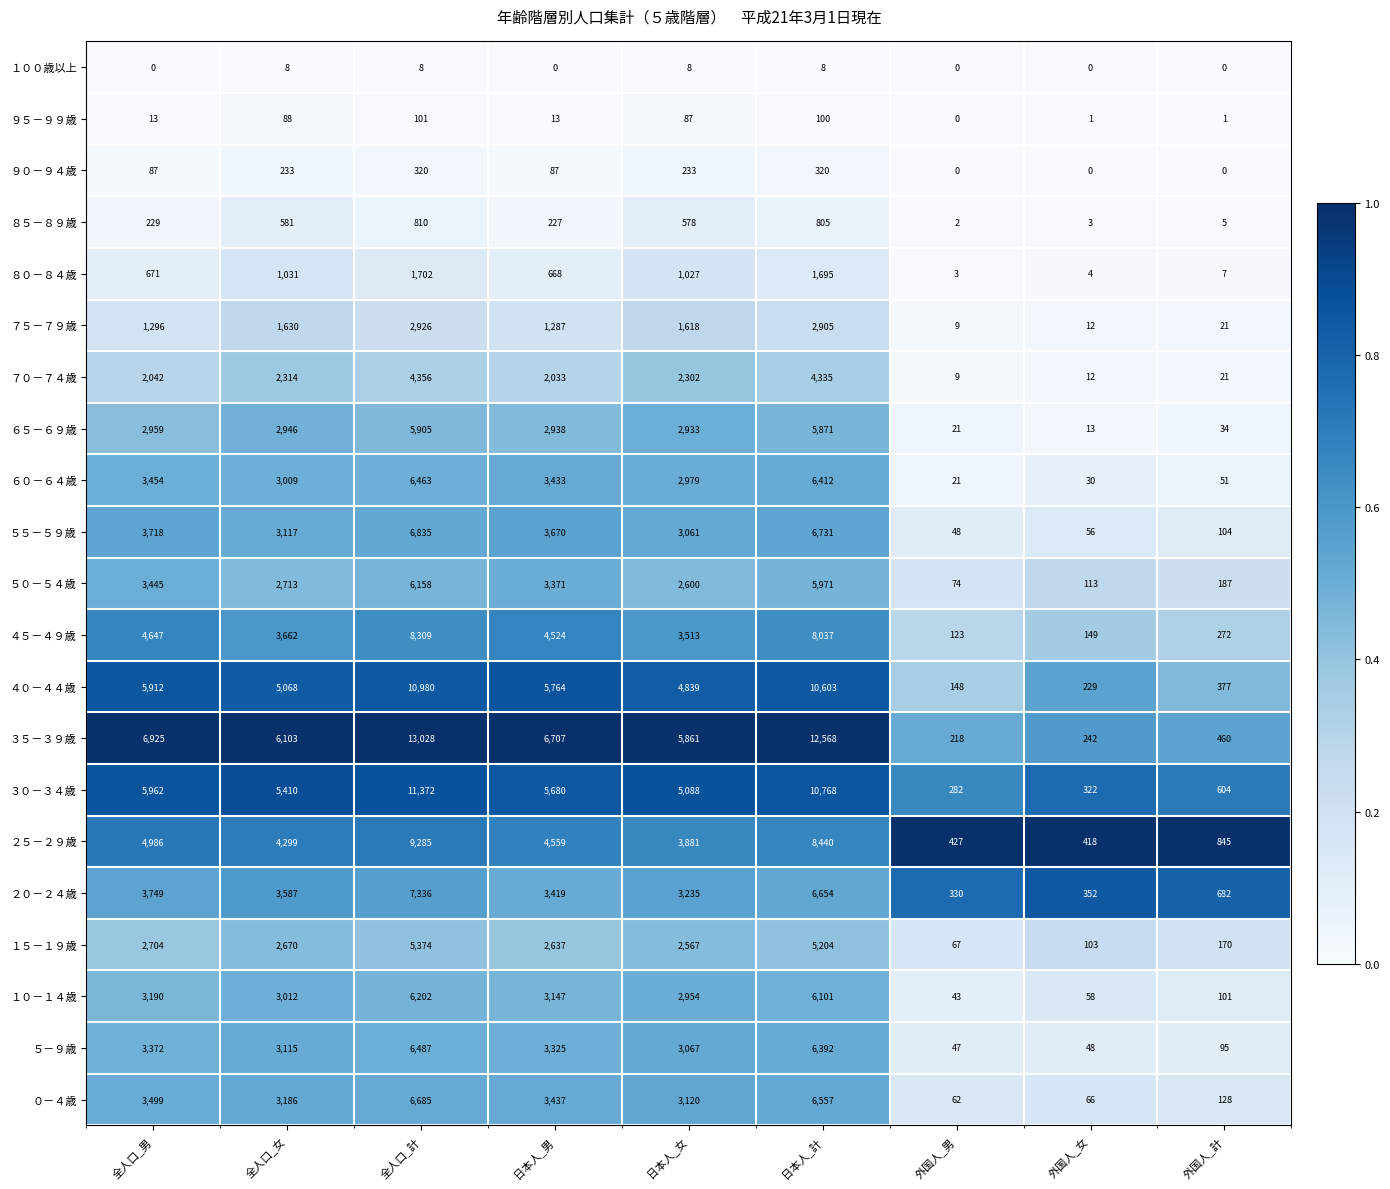

Which category has the highest value across all series?

全人口_計